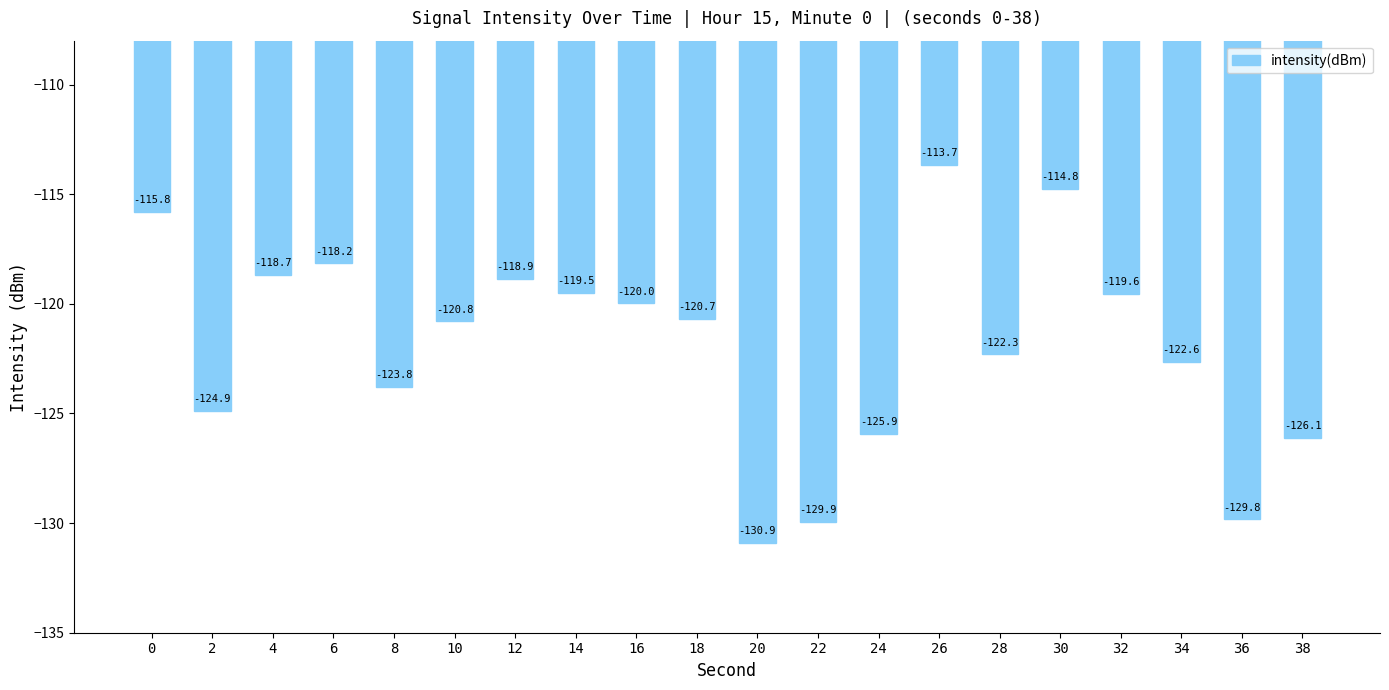

The chart shows a value of -207.7 at 6. True or false?

False